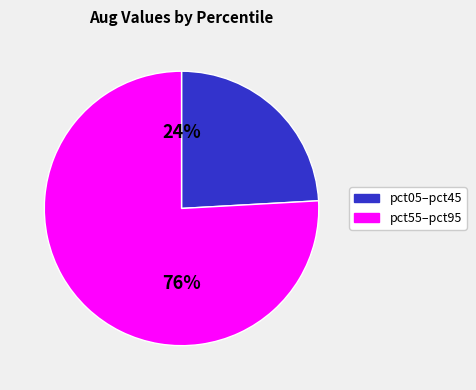

Which slice is the largest?

pct55–pct95